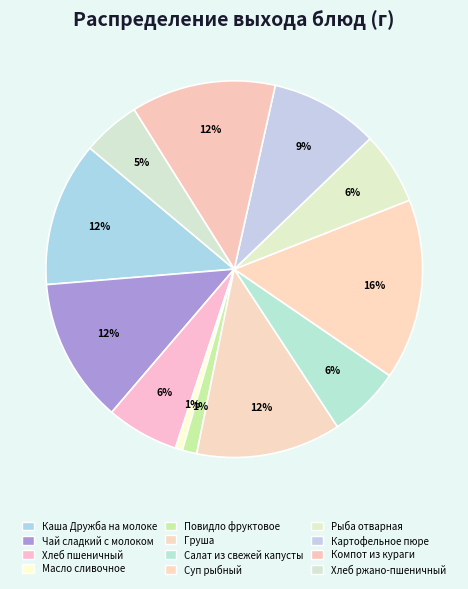

What is the change in value from Масло сливочное to Салат из свежей капусты?

+90